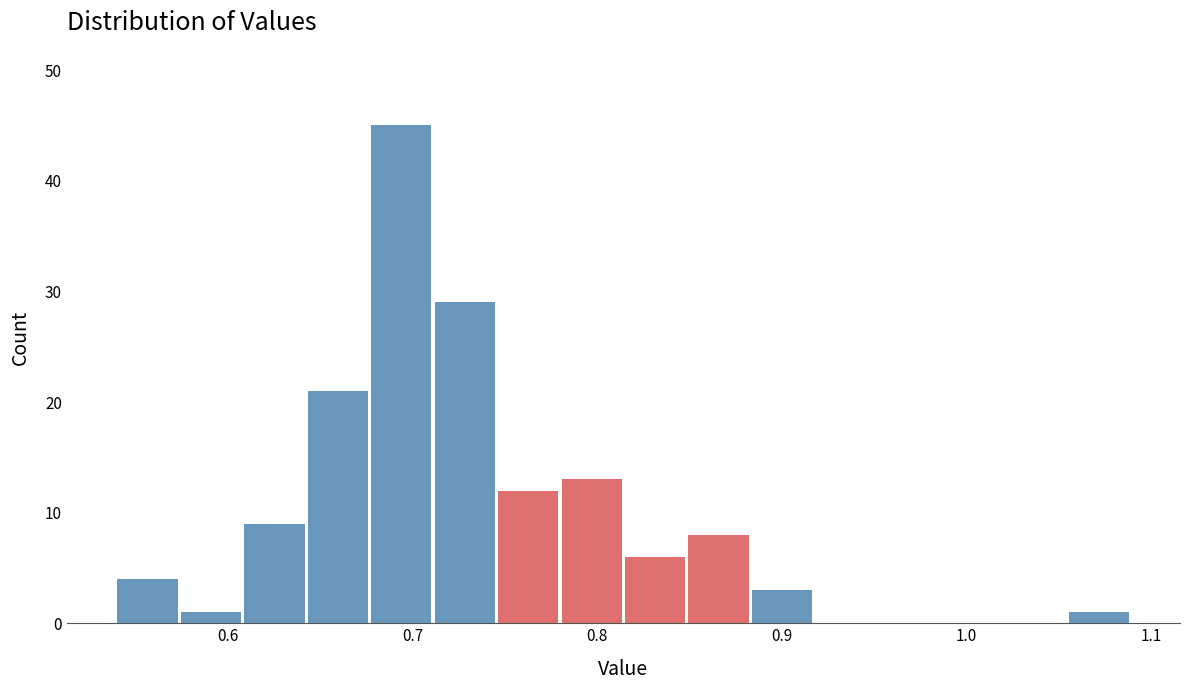

Around what value on the x-axis is the tallest bar? Give the approximate position of its centre, as read against the axis.

0.69